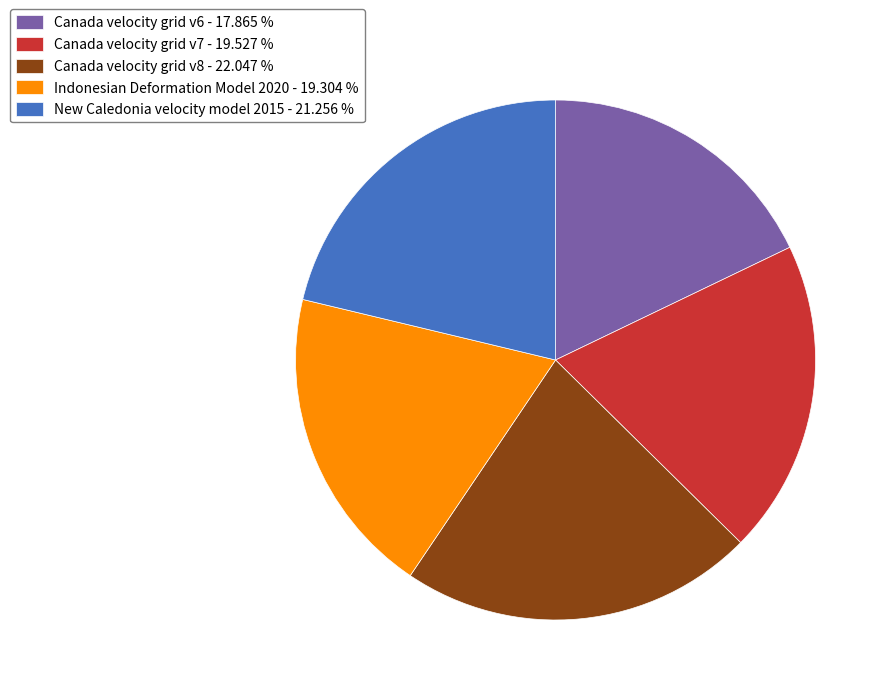

Is there a majority slice in this chart?

No